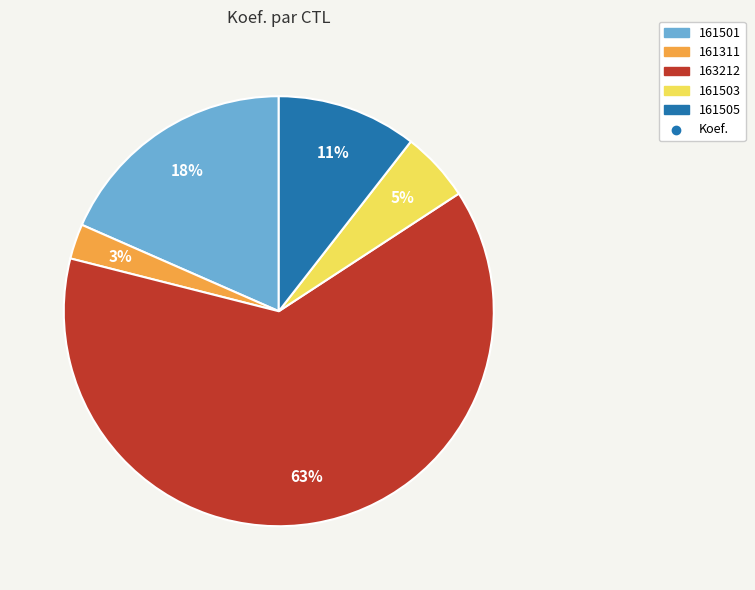

Is there any slice that represents more than half of the pie?

Yes